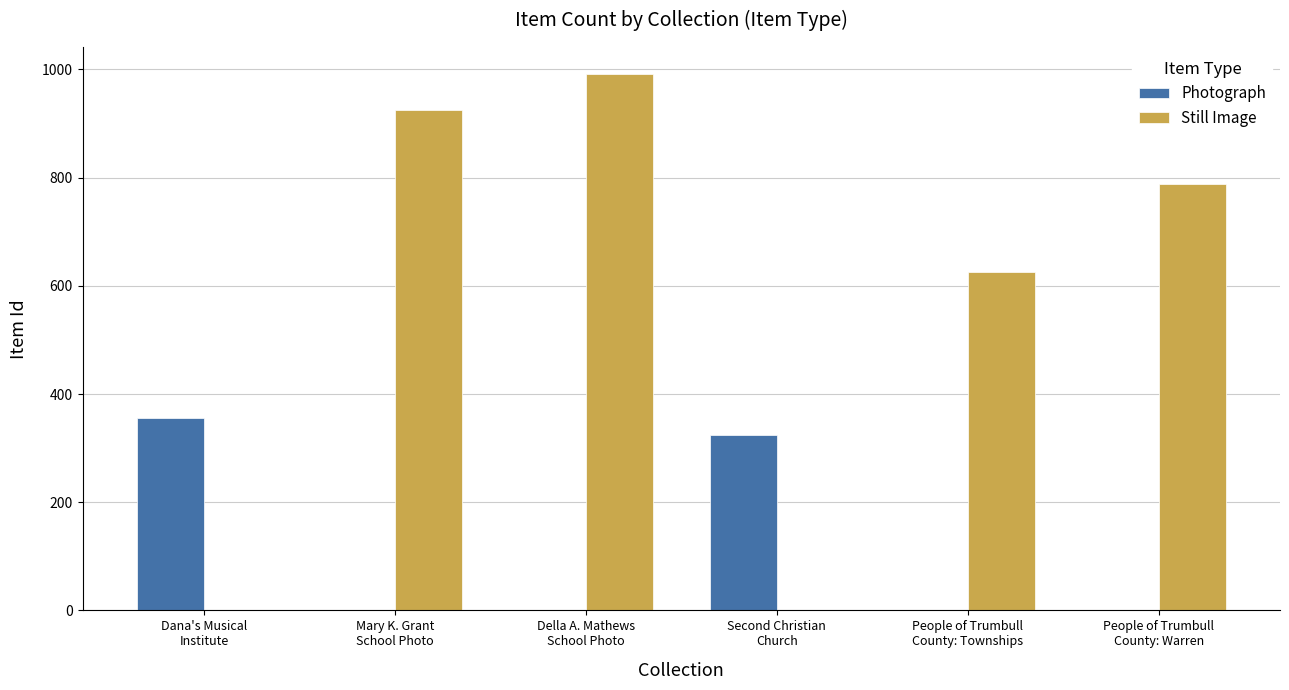

What is the sum of all Still Image values?

3331